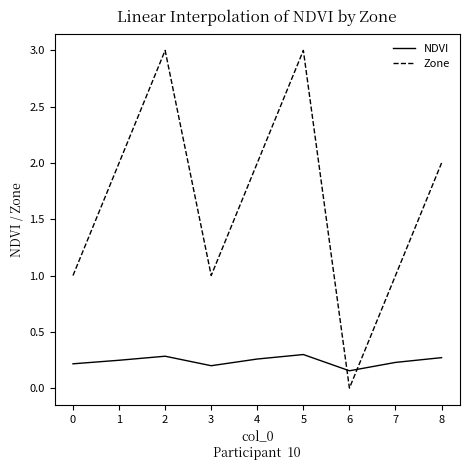

At how many categories does at least one series exceed 0?

9